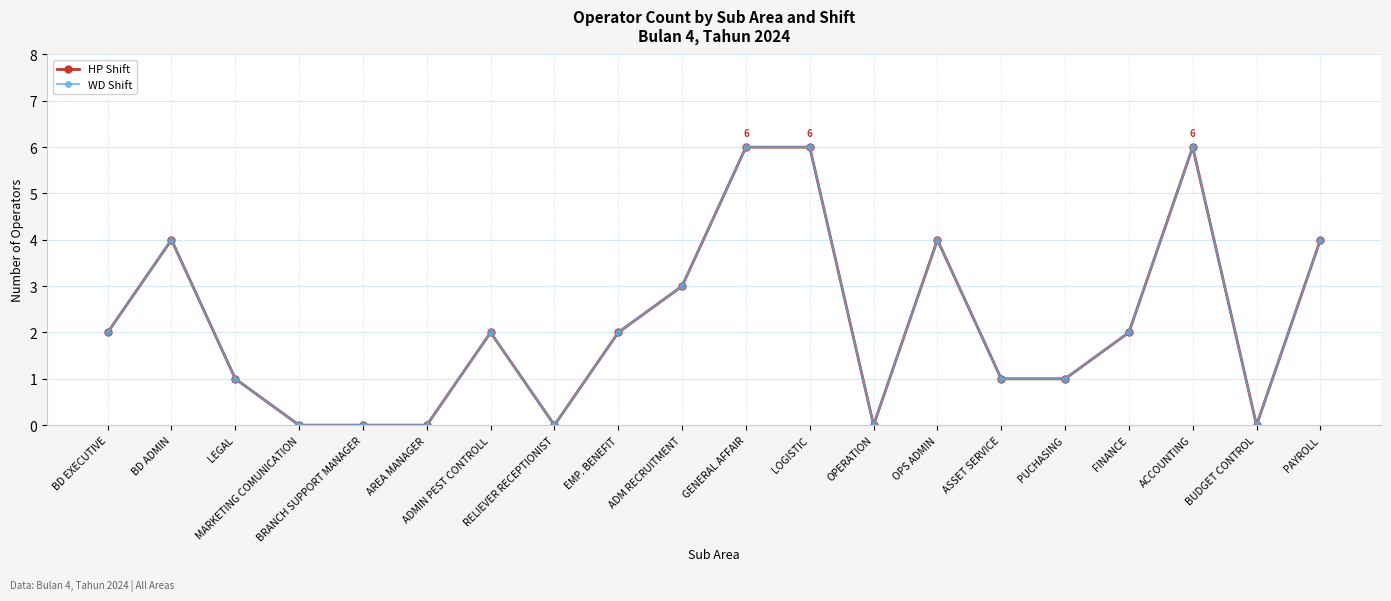

Is this an area chart (filled region under the line)?

No